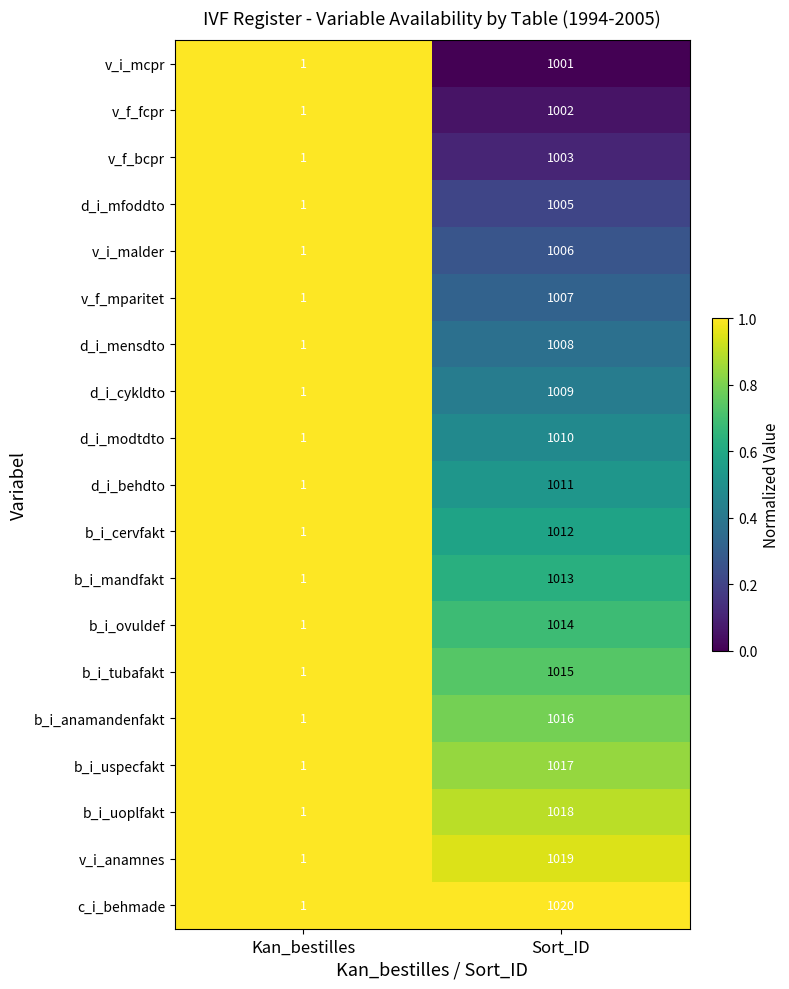

What is the greatest value displayed?

1020